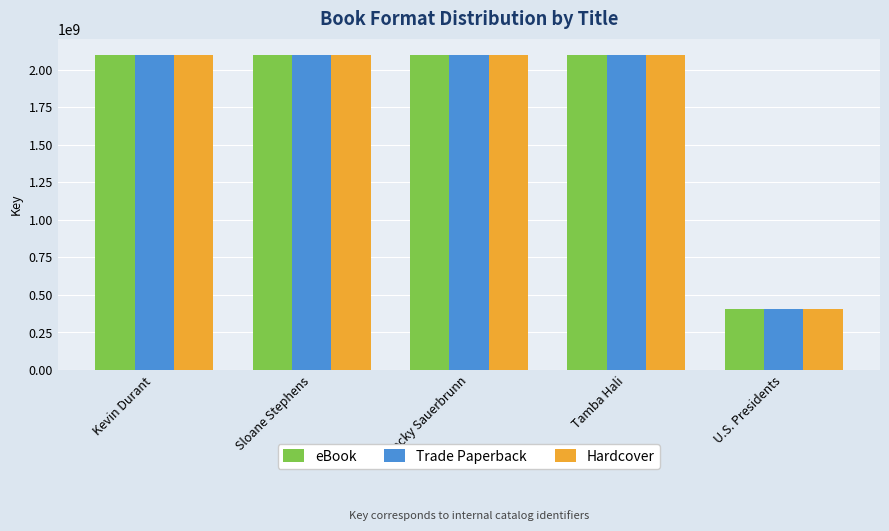

What is the value of the eBook bar at the 1st from the left?

2100095240